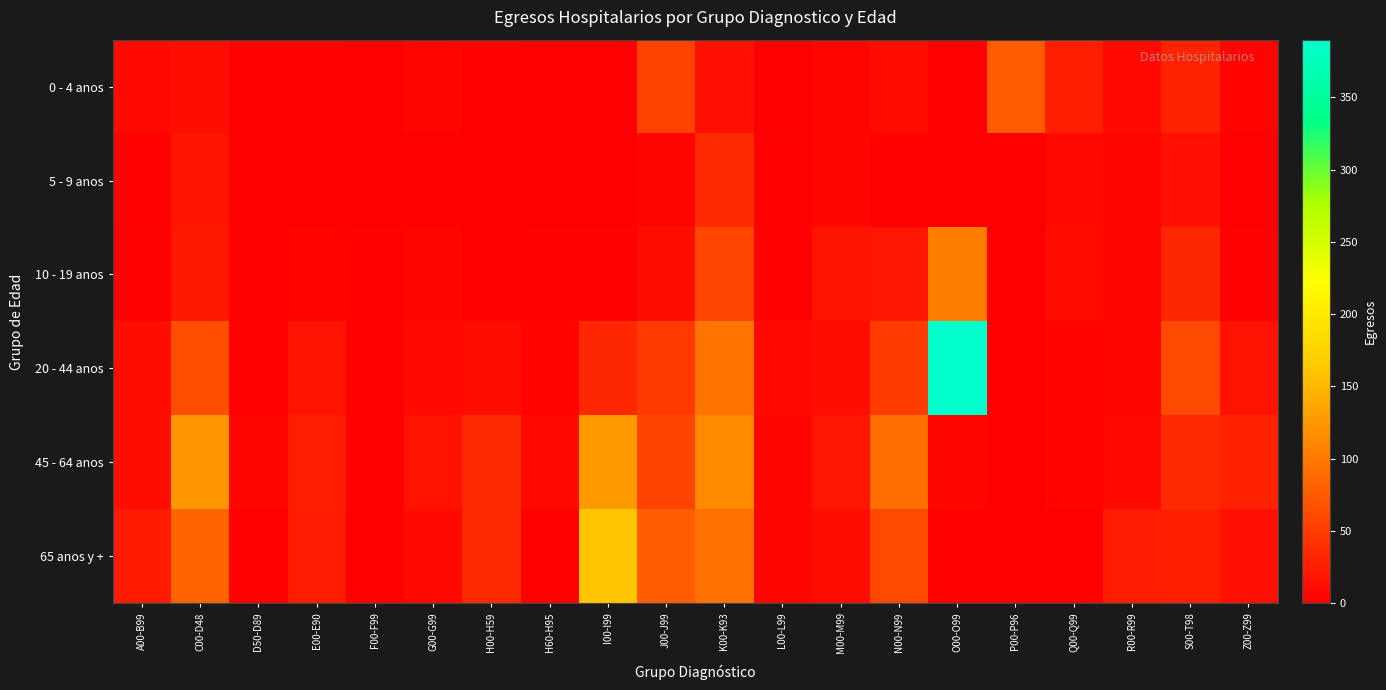

Between J00-J99 and K00-K93, which series saw the biggest shift?

45 - 64 anos